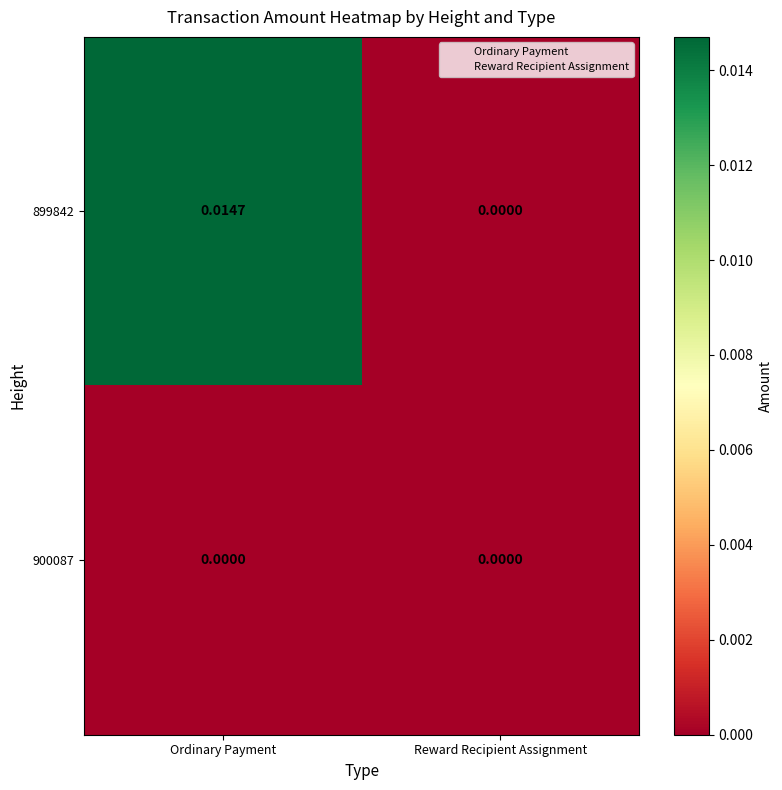

Which series has the widest spread of values?

899842